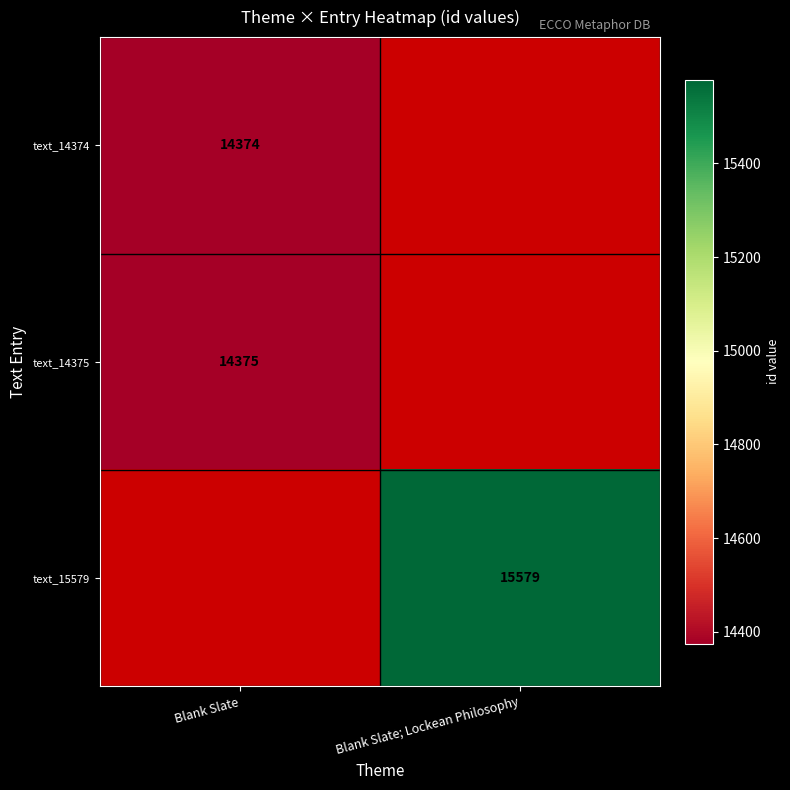

Which label corresponds to the largest value in the chart?

Blank Slate; Lockean Philosophy